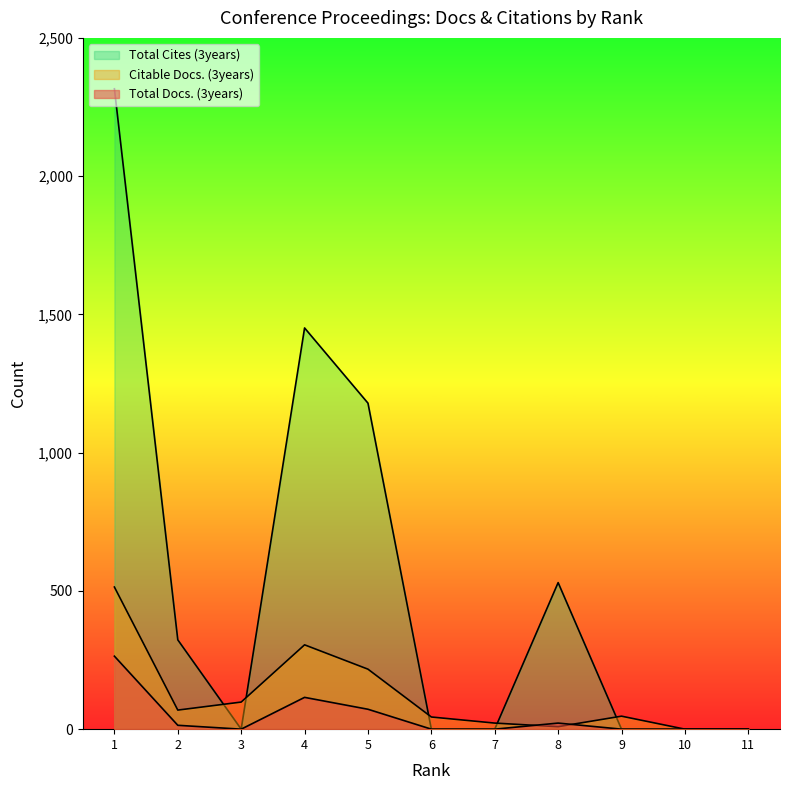

How many values in the Total Docs. (3years) series exceed 0?

5